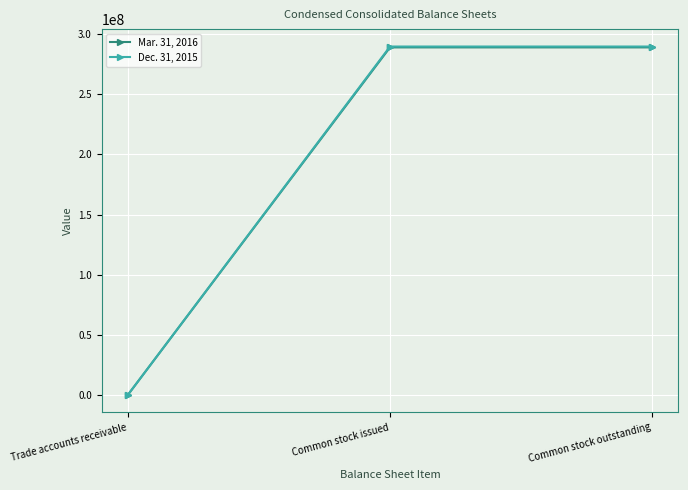

What is the average value of the Dec. 31, 2015 series?

193058364